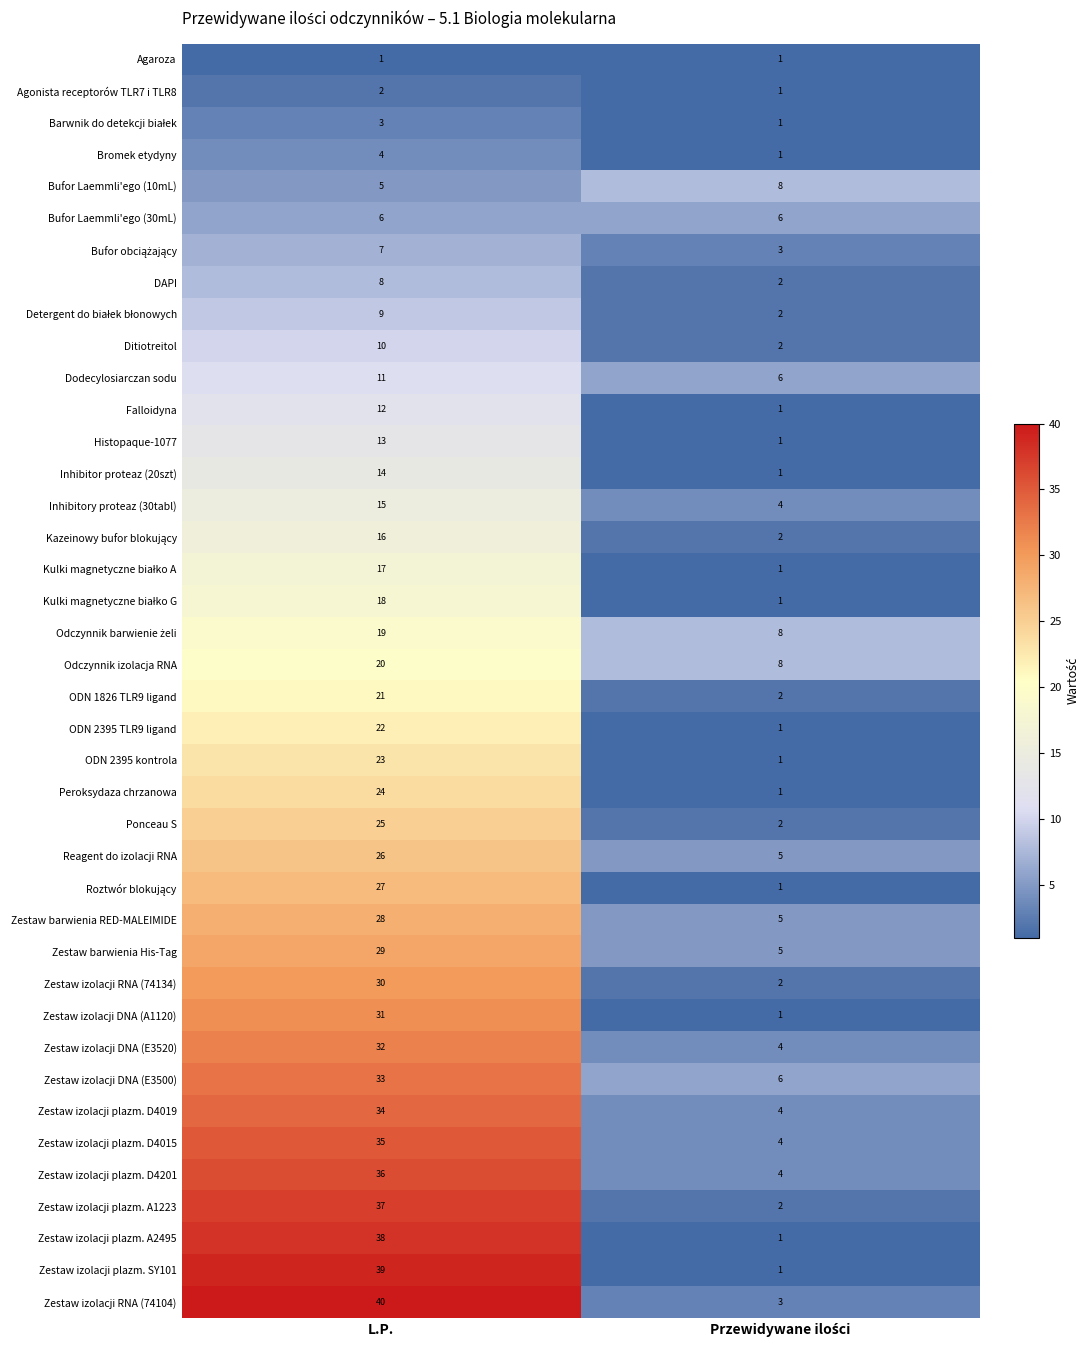

At how many categories does at least one series exceed 35?

1